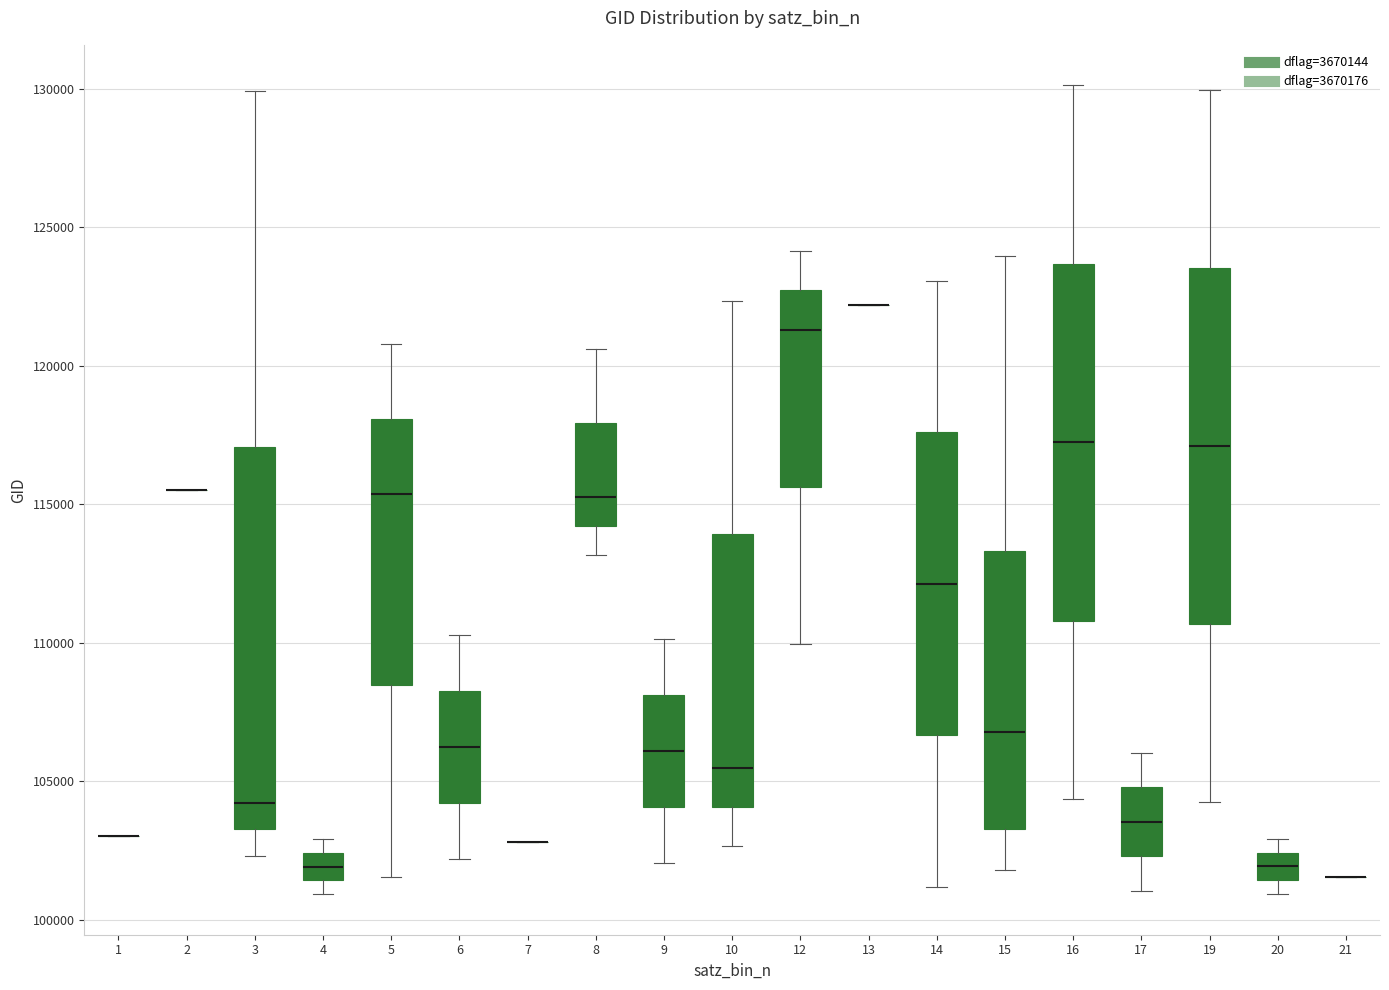

Reading left to right, read every box against the y-axis: the position of its median line, the range the box covers, and the ends of its whiskers. The values are not printed on the chart, so give them approximately, as read against the axis.

1: box collapsed to a line at 103000, whiskers 103000 to 103000
2: box collapsed to a line at 115500, whiskers 115500 to 115500
3: median 104000, box 103500 to 117000, whiskers 102500 to 130000
4: median 102000, box 101500 to 102500, whiskers 101000 to 103000
5: median 115500, box 108500 to 118000, whiskers 101500 to 121000
6: median 106000, box 104000 to 108500, whiskers 102000 to 110500
7: box collapsed to a line at 103000, whiskers 103000 to 103000
8: median 115500, box 114000 to 118000, whiskers 113000 to 120500
9: median 106000, box 104000 to 108000, whiskers 102000 to 110000
10: median 105500, box 104000 to 114000, whiskers 102500 to 122500
12: median 121500, box 115500 to 122500, whiskers 110000 to 124000
13: box collapsed to a line at 122000, whiskers 122000 to 122000
14: median 112000, box 106500 to 117500, whiskers 101000 to 123000
15: median 107000, box 103500 to 113500, whiskers 102000 to 124000
16: median 117000, box 111000 to 123500, whiskers 104500 to 130000
17: median 103500, box 102500 to 105000, whiskers 101000 to 106000
19: median 117000, box 110500 to 123500, whiskers 104000 to 130000
20: median 102000, box 101500 to 102500, whiskers 101000 to 103000
21: box collapsed to a line at 101500, whiskers 101500 to 101500